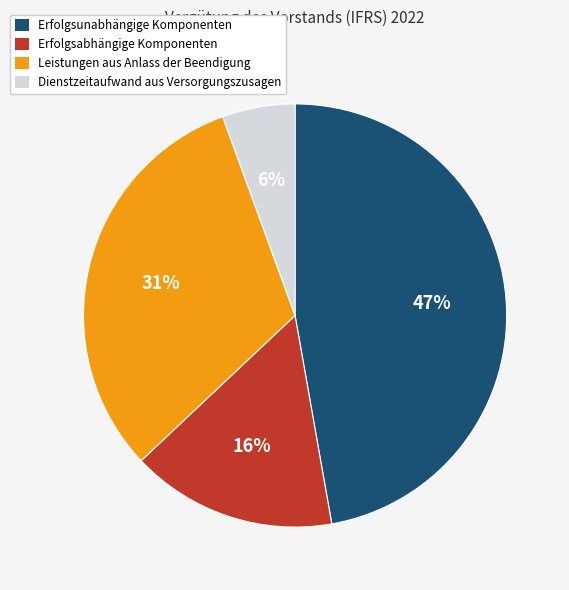

Does any single category account for the majority?

No